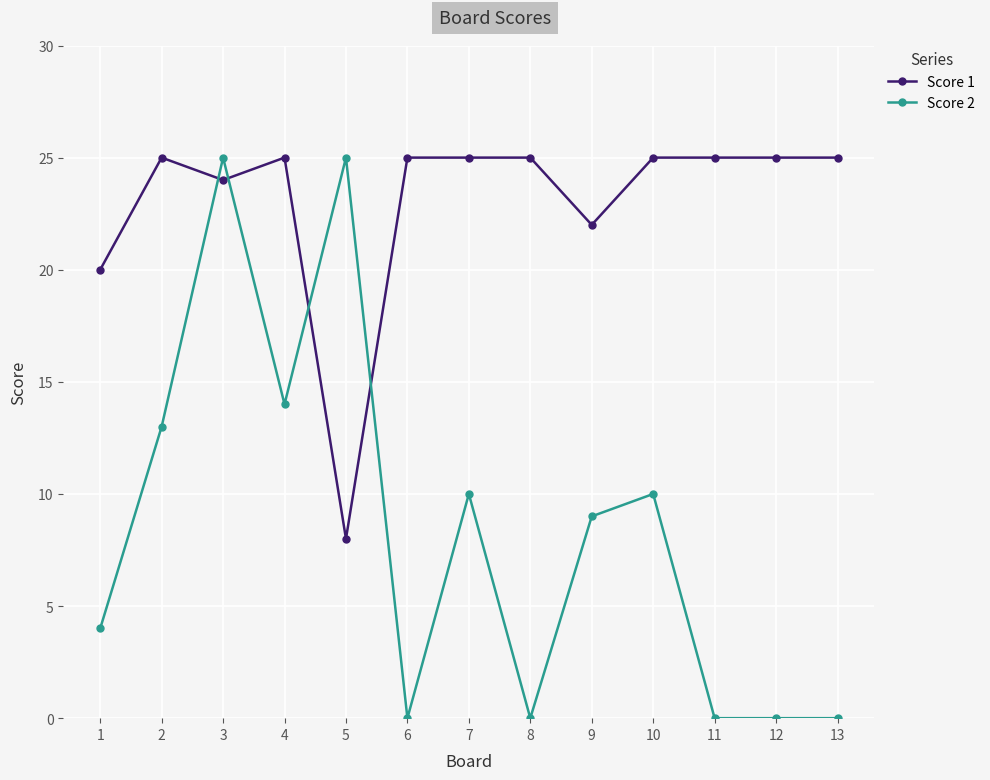

Reading left to right, what are all the values shown in this chart?

Score 1: 1=20	2=25	3=24	4=25	5=8	6=25	7=25	8=25	9=22	10=25	11=25	12=25	13=25
Score 2: 1=4	2=13	3=25	4=14	5=25	6=0	7=10	8=0	9=9	10=10	11=0	12=0	13=0